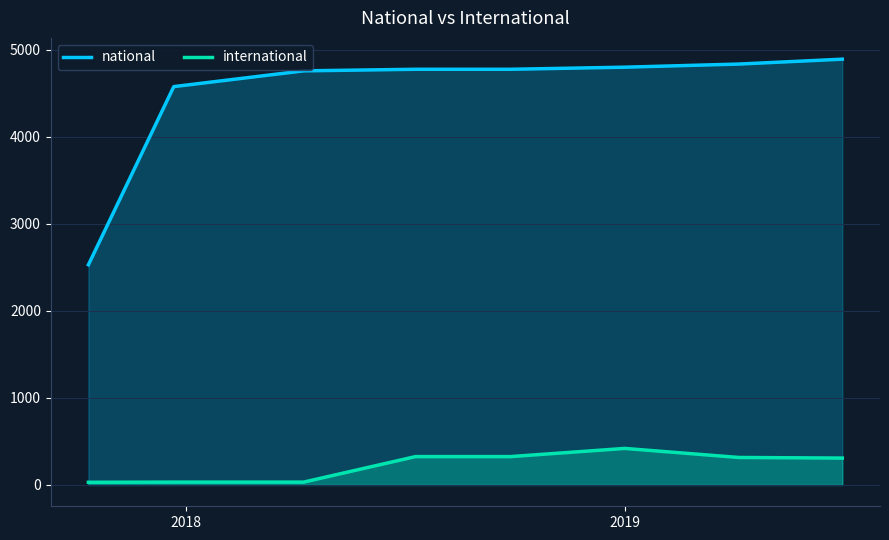

True or false: international and national intersect in this chart.

False